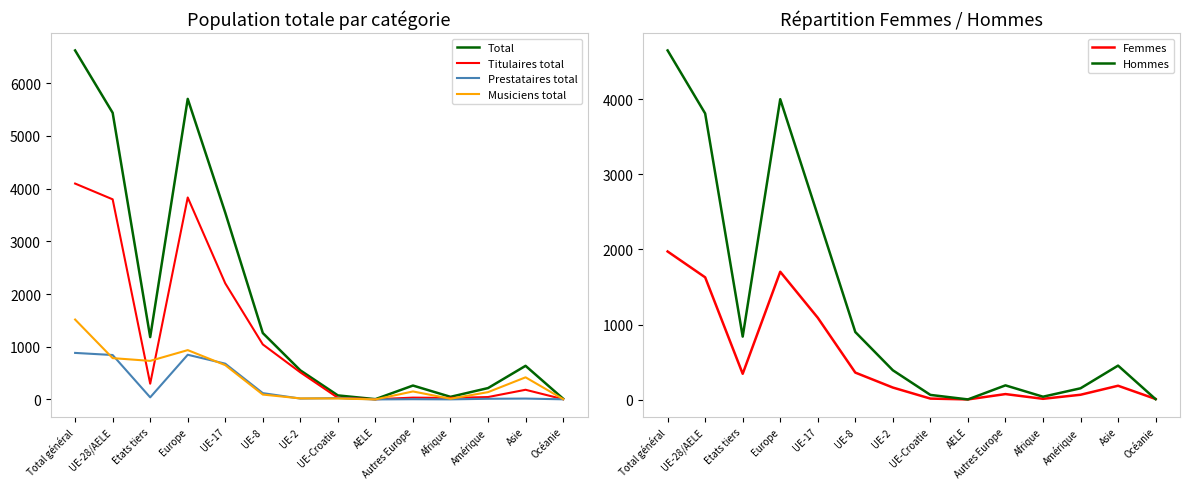

How many lines are shown in the chart?

6